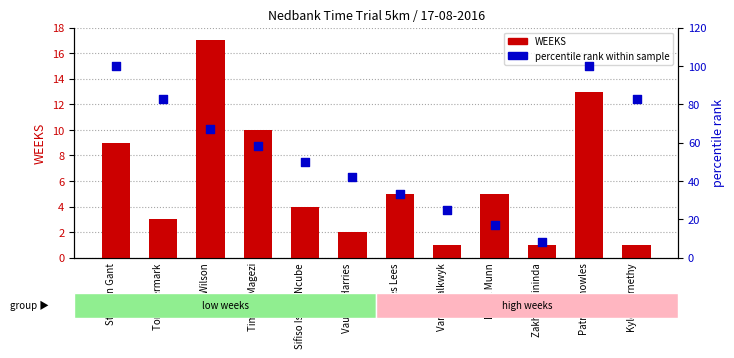

Is the value of WEEKS at Van Schalkwyk greater than the value of percentile rank within sample at Kyle Abernethy?

No